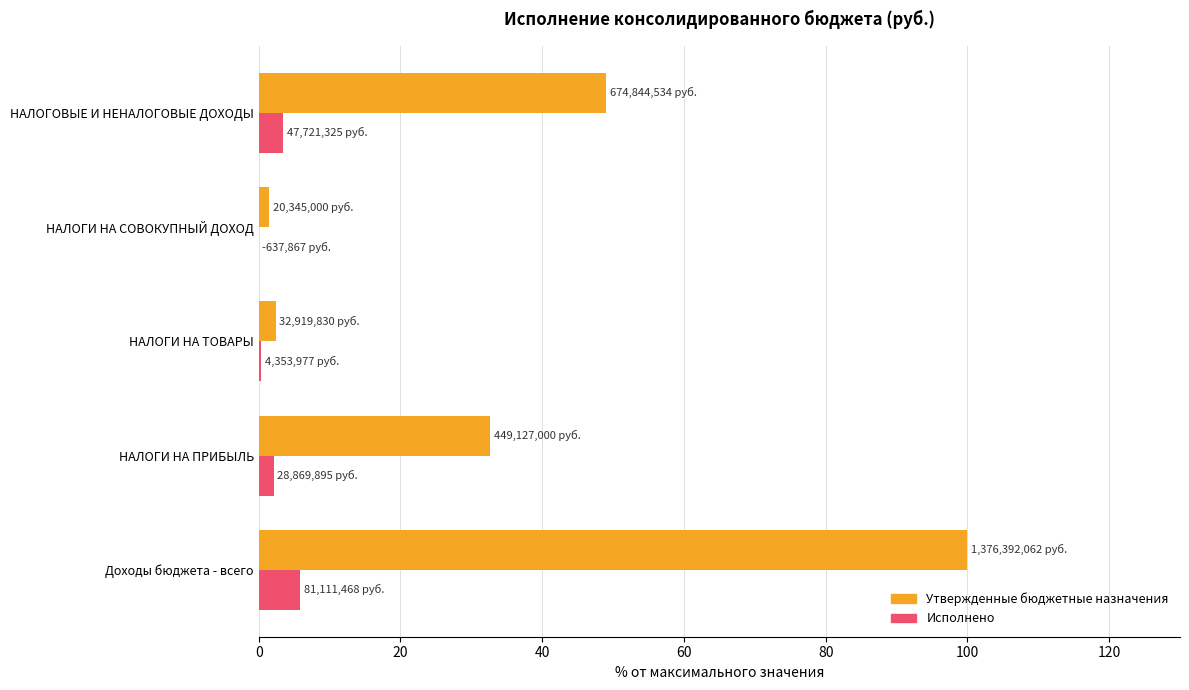

What are all the series names shown in the legend?

Утвержденные бюджетные назначения, Исполнено